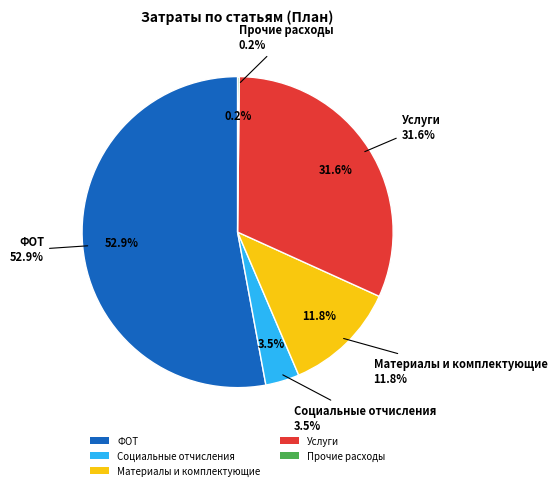

True or false: Материалы и комплектующие accounts for 19% of the total.

False